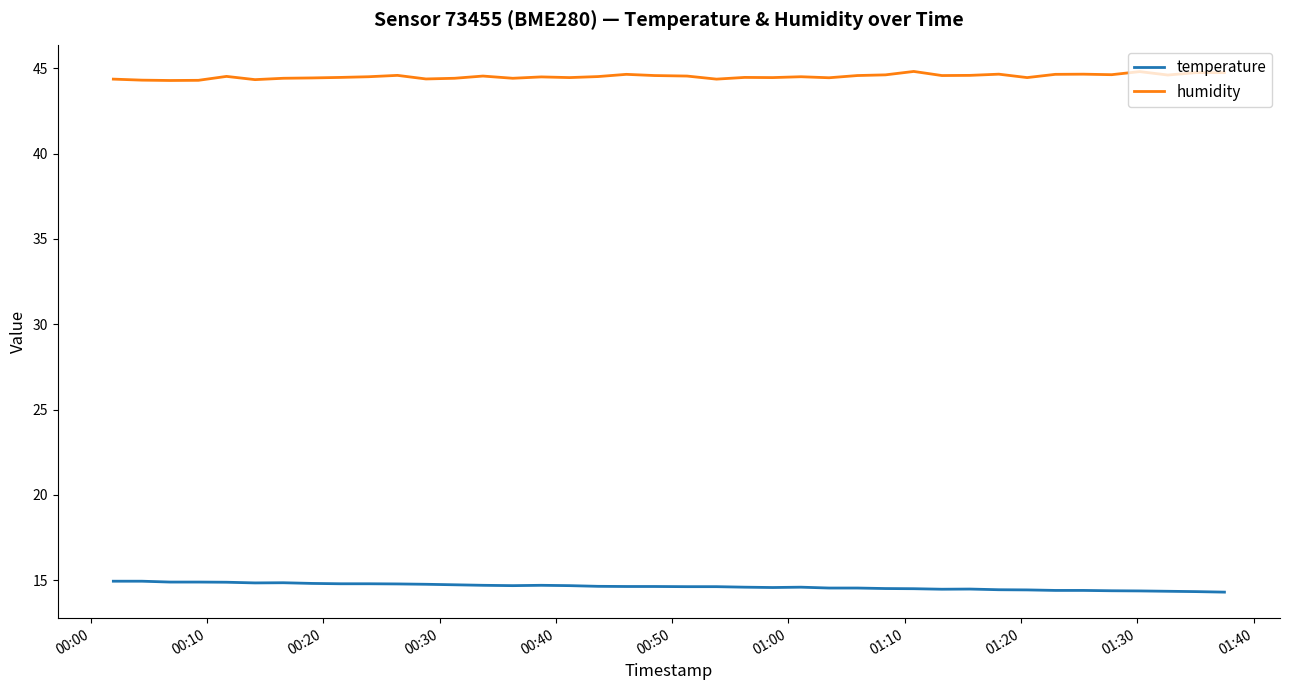

Rank the series by their maximum value, from highest to lowest.

humidity, temperature